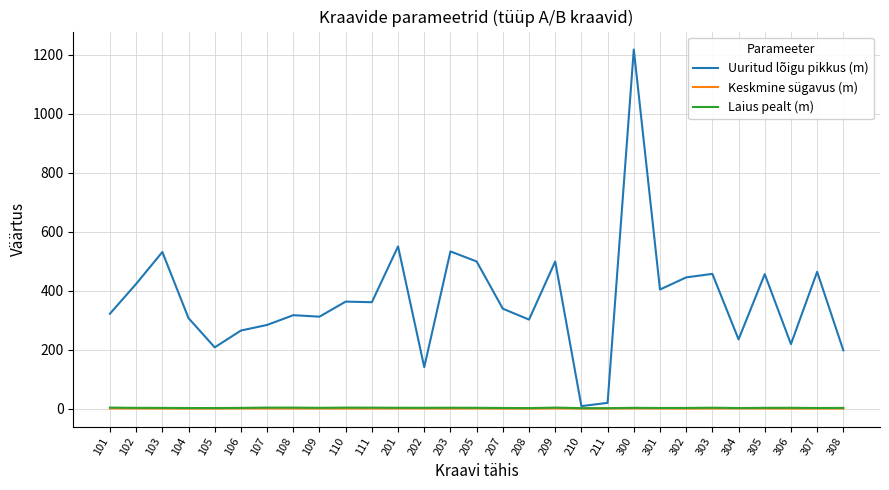

Is the value of Uuritud lõigu pikkus (m) at 209 greater than the value of Keskmine sügavus (m) at 211?

Yes